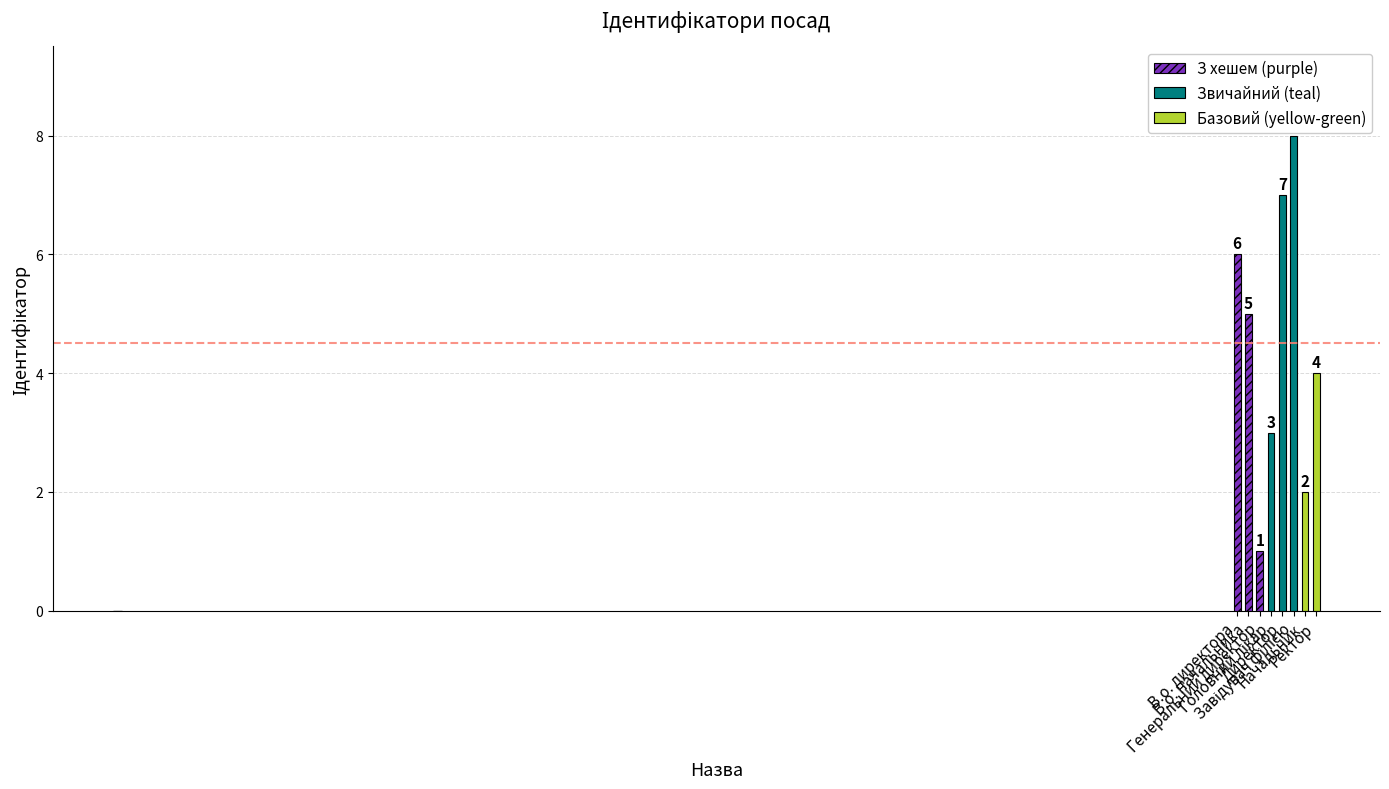

What is the change in value from Генеральний директор to Начальник?

+1